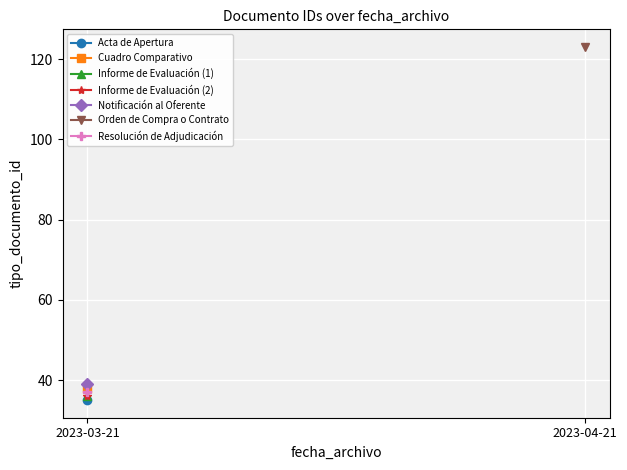

Rank the categories by value from lowest to highest.

2023-03-21, 2023-03-21, 2023-03-21, 2023-03-21, 2023-03-21, 2023-03-21, 2023-04-21